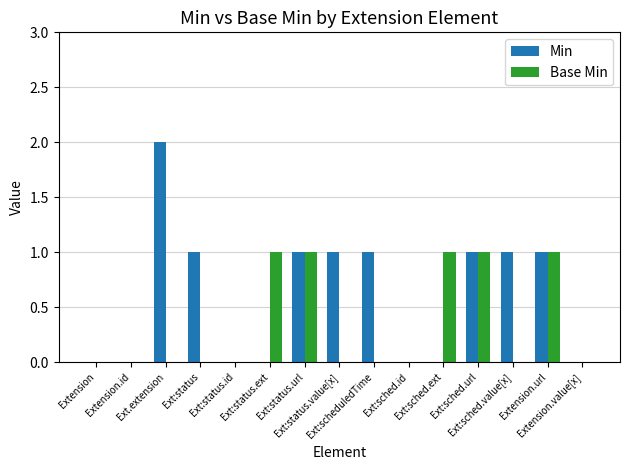

Where does the Min series first go above 1?

Ext.extension